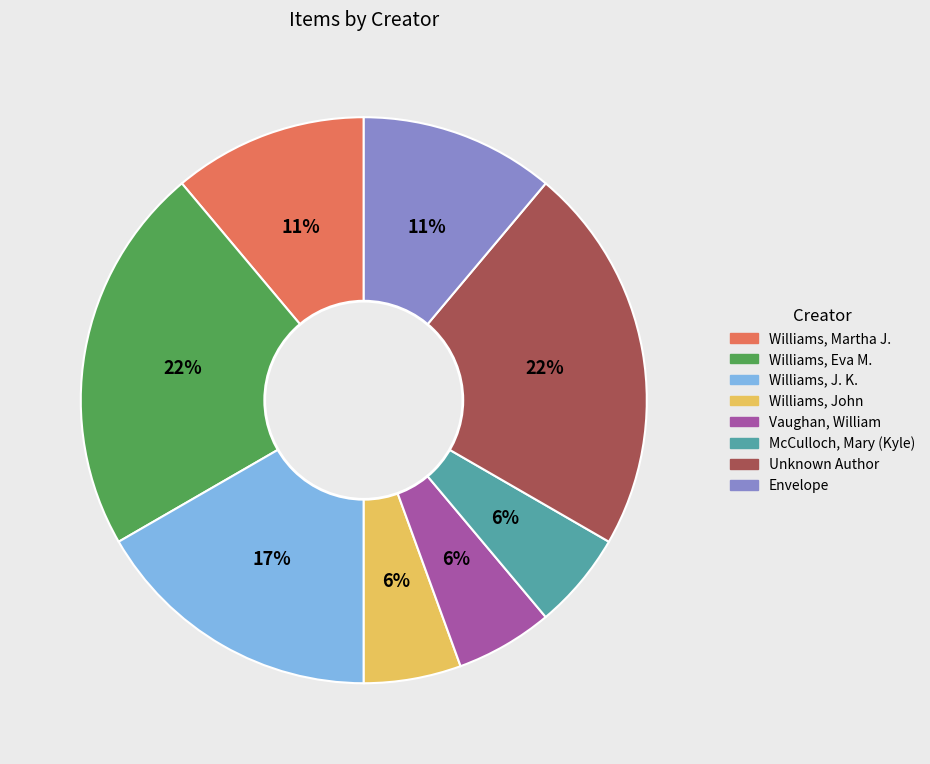

Is there any slice that represents more than half of the pie?

No